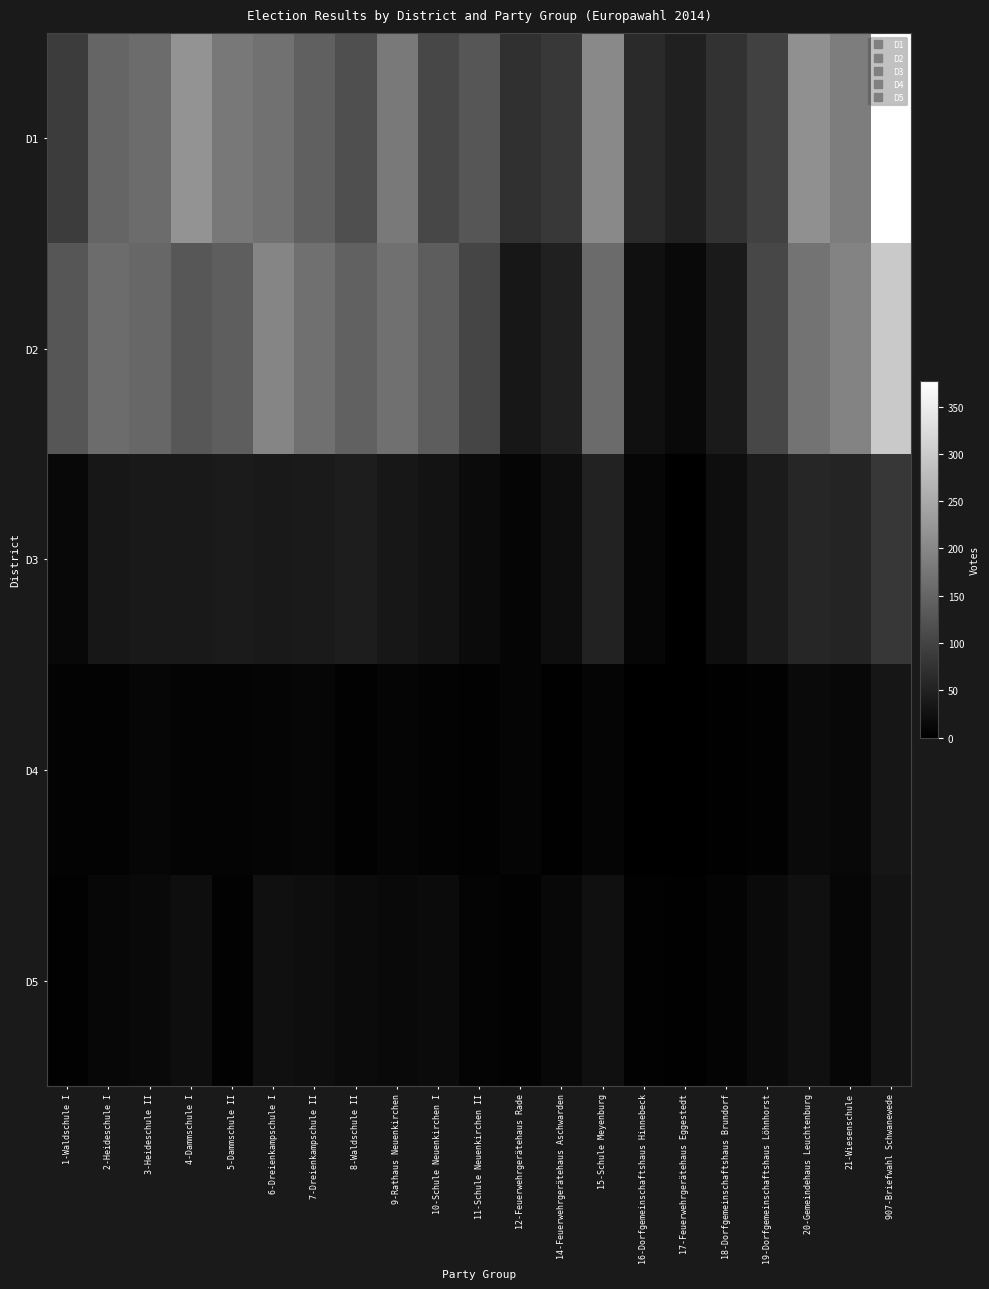

At which category is the sum across all series the highest?

907-Briefwahl Schwanewede